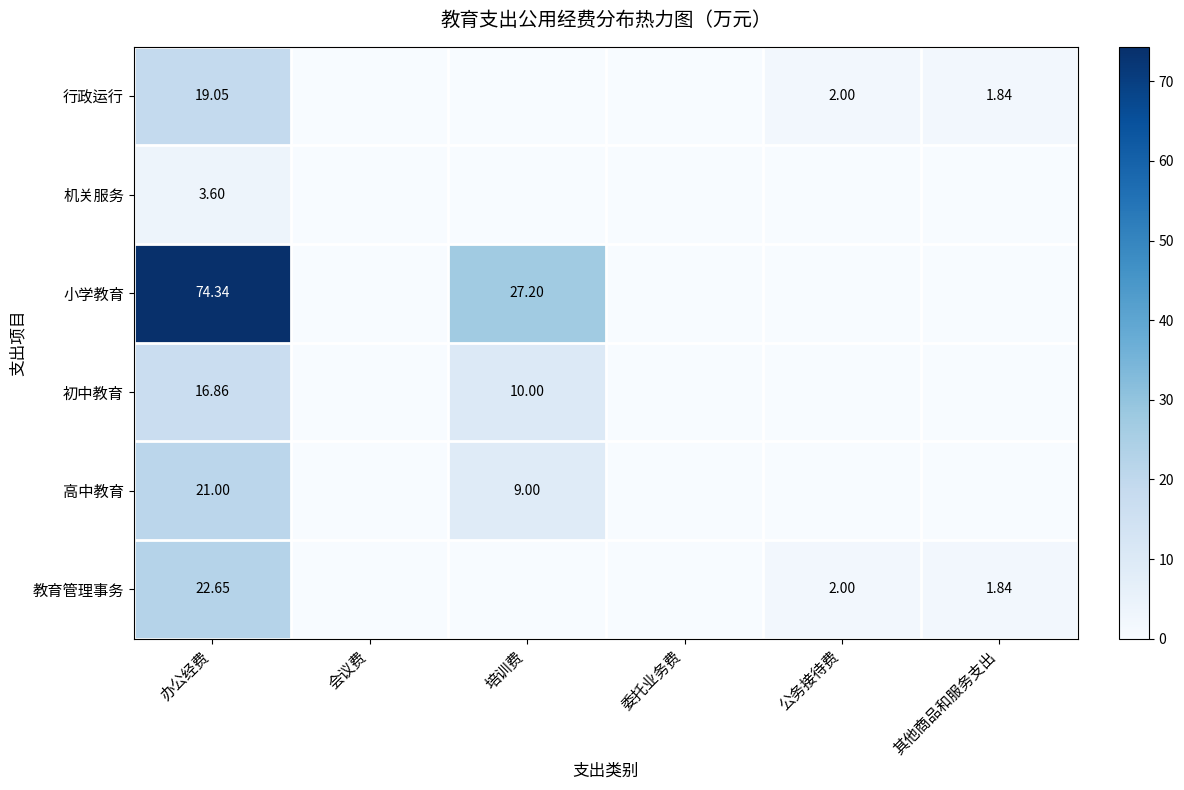

Is the value of 行政运行 at 其他商品和服务支出 greater than the value of 高中教育 at 培训费?

No